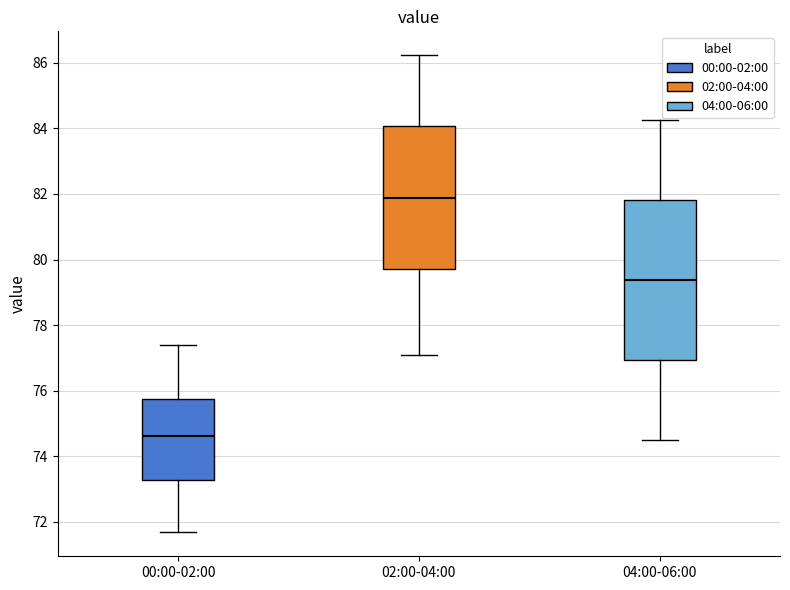

Where is the lower edge of the box for 02:00-04:00 on the y-axis? The values are not printed on the chart, so give them approximately, as read against the axis.

79.6